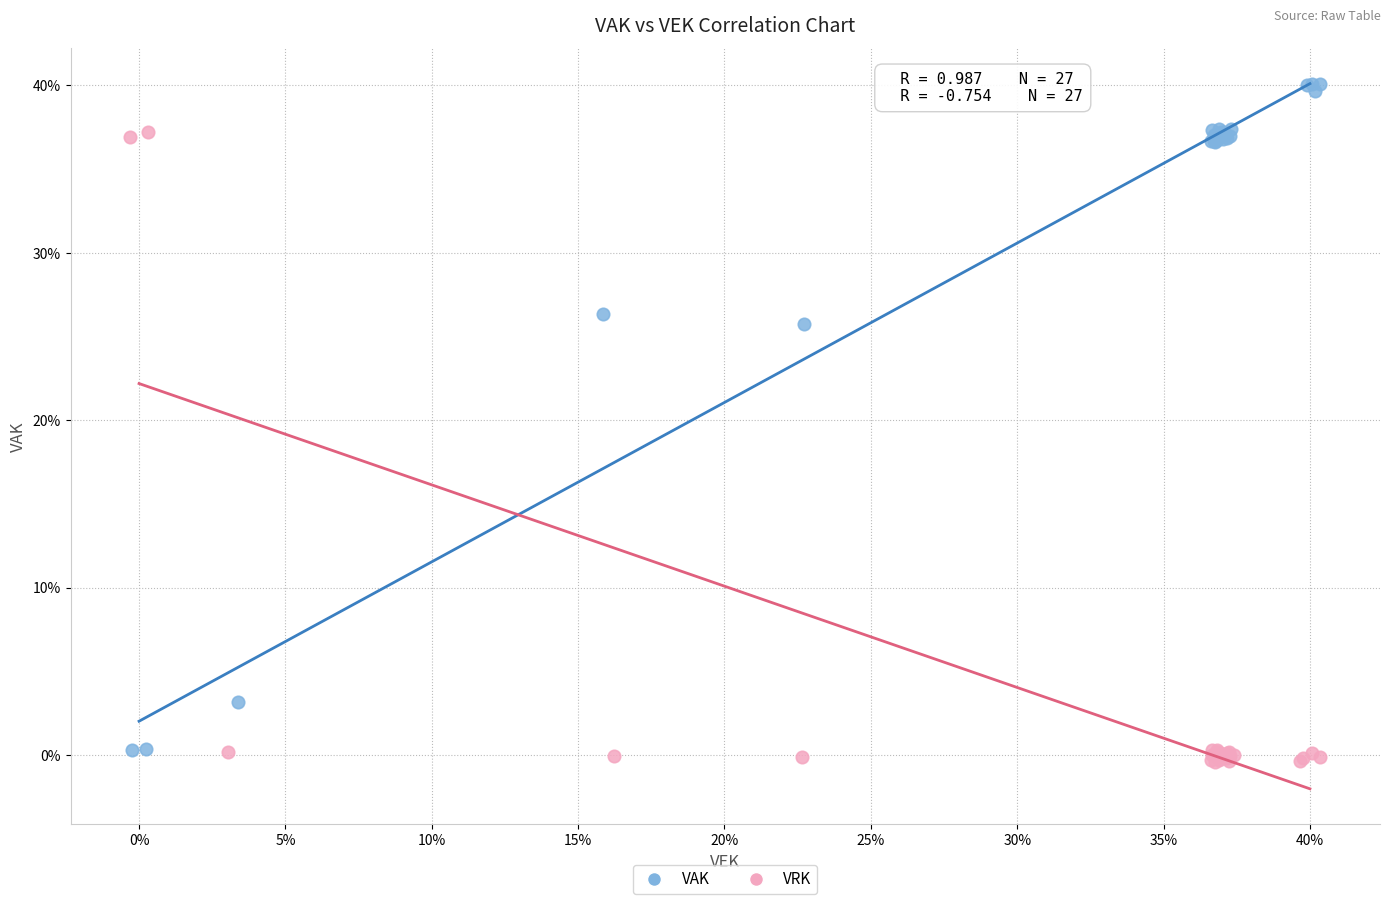

Which series reaches the maximum Y coordinate?

VAK